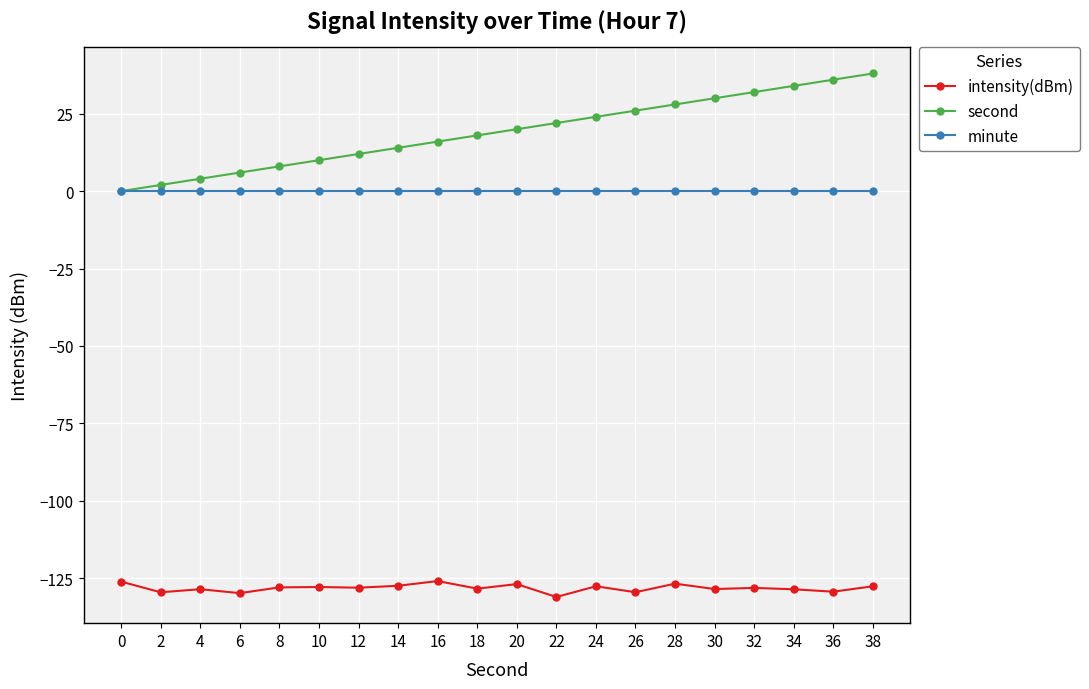

True or false: intensity(dBm) and second intersect in this chart.

False